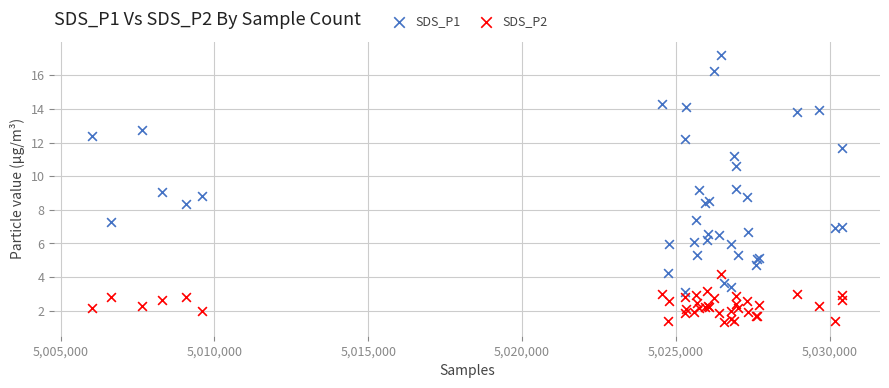

Which series reaches the maximum Y coordinate?

SDS_P1